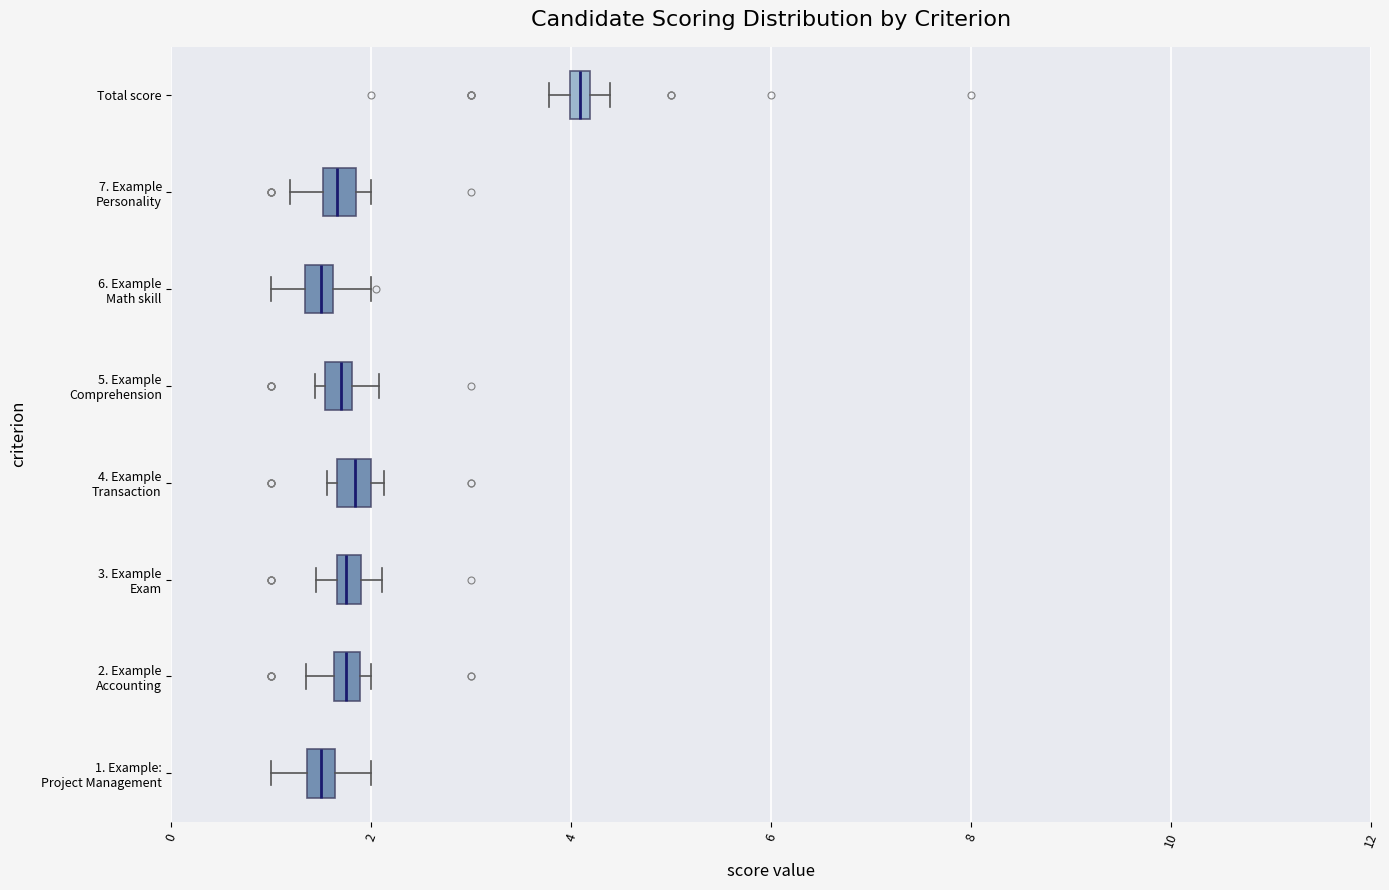

Where is the right edge of the box for 3. Example Exam on the x-axis? The values are not printed on the chart, so give them approximately, as read against the axis.

1.8